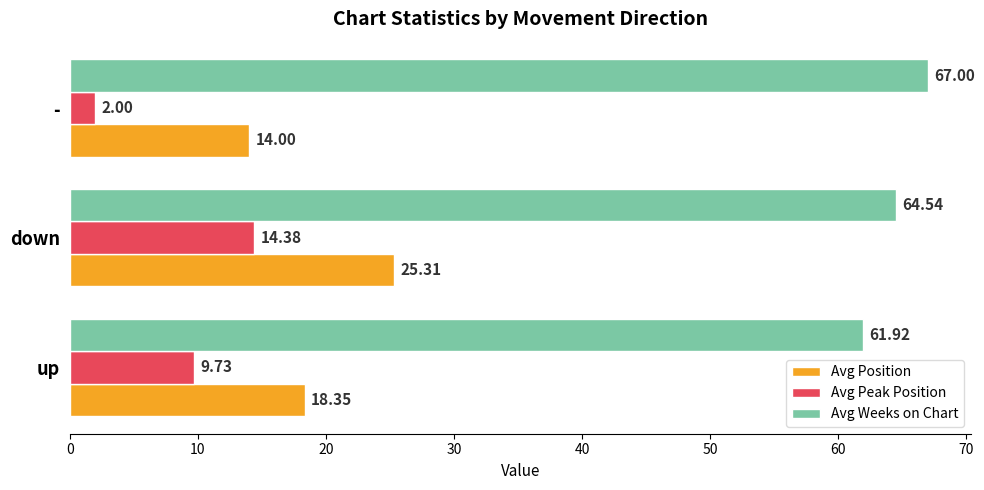

What is the sum of all Avg Position values?

57.7